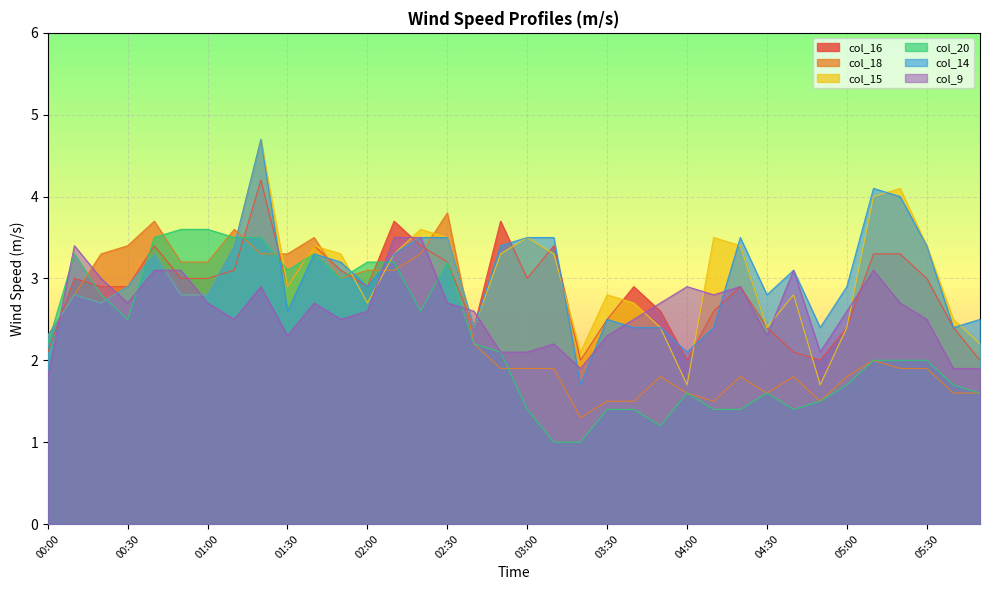

What is the difference between the col_20 values at 03:40 and 04:50?

0.1